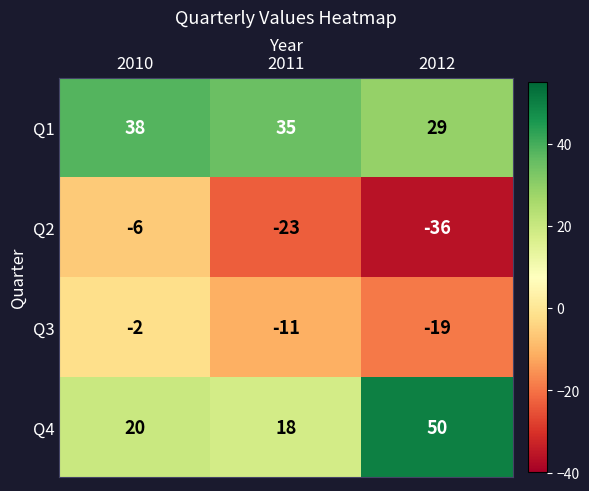

Read the Q1 value at 2011.

35